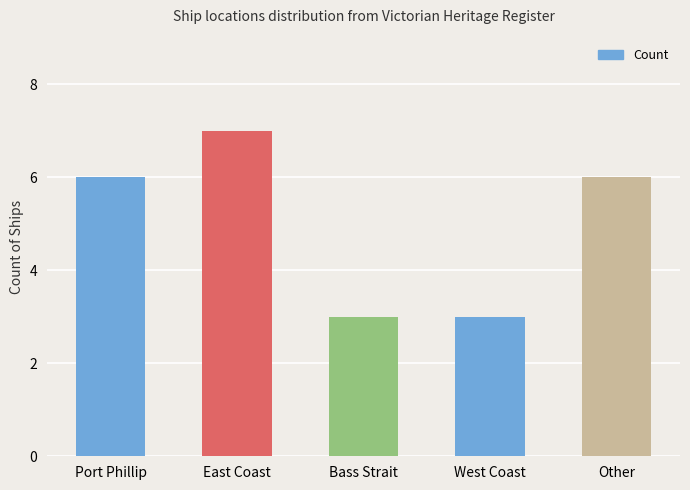

What is the difference between the second highest and minimum values?

3